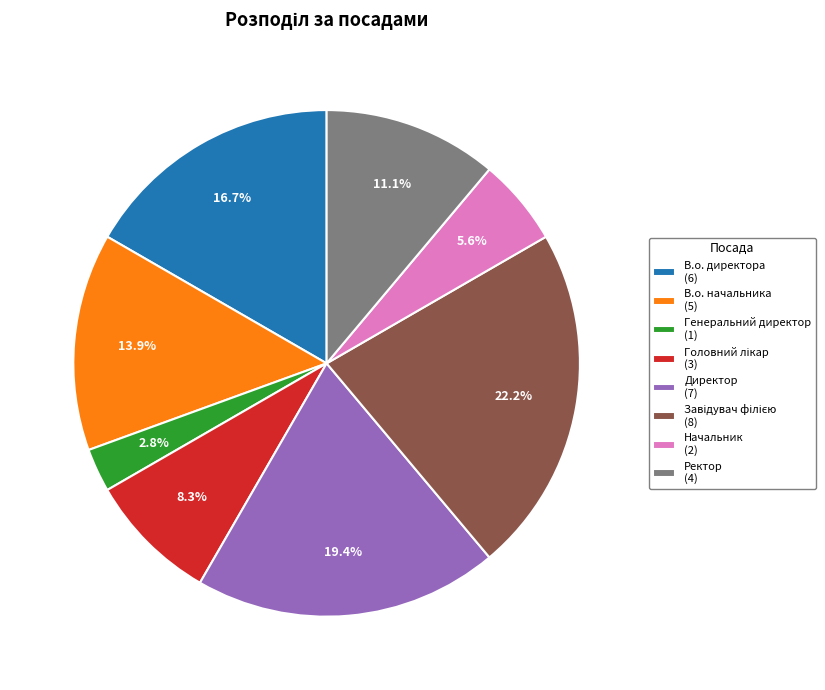

Is there any slice that represents more than half of the pie?

No